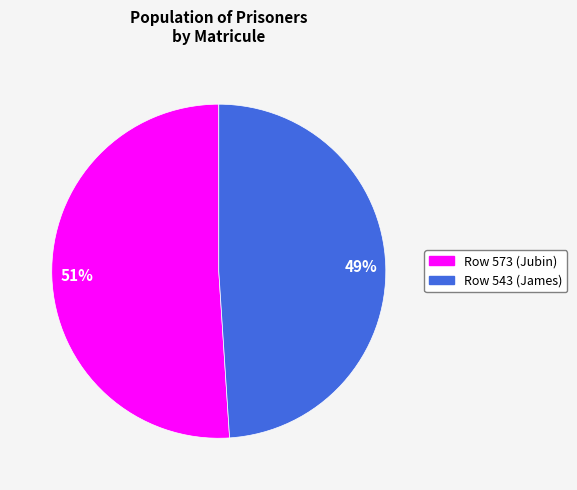

To the nearest percent, what is the difference between the largest and smallest slice percentages?

2%